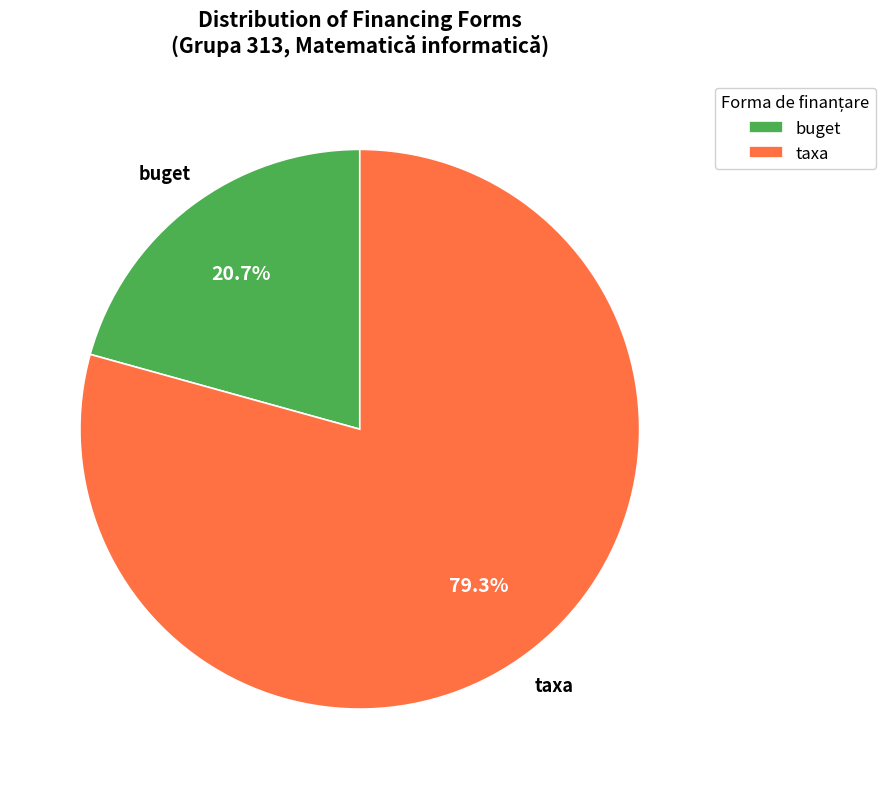

Which slice represents more than half of the pie?

taxa